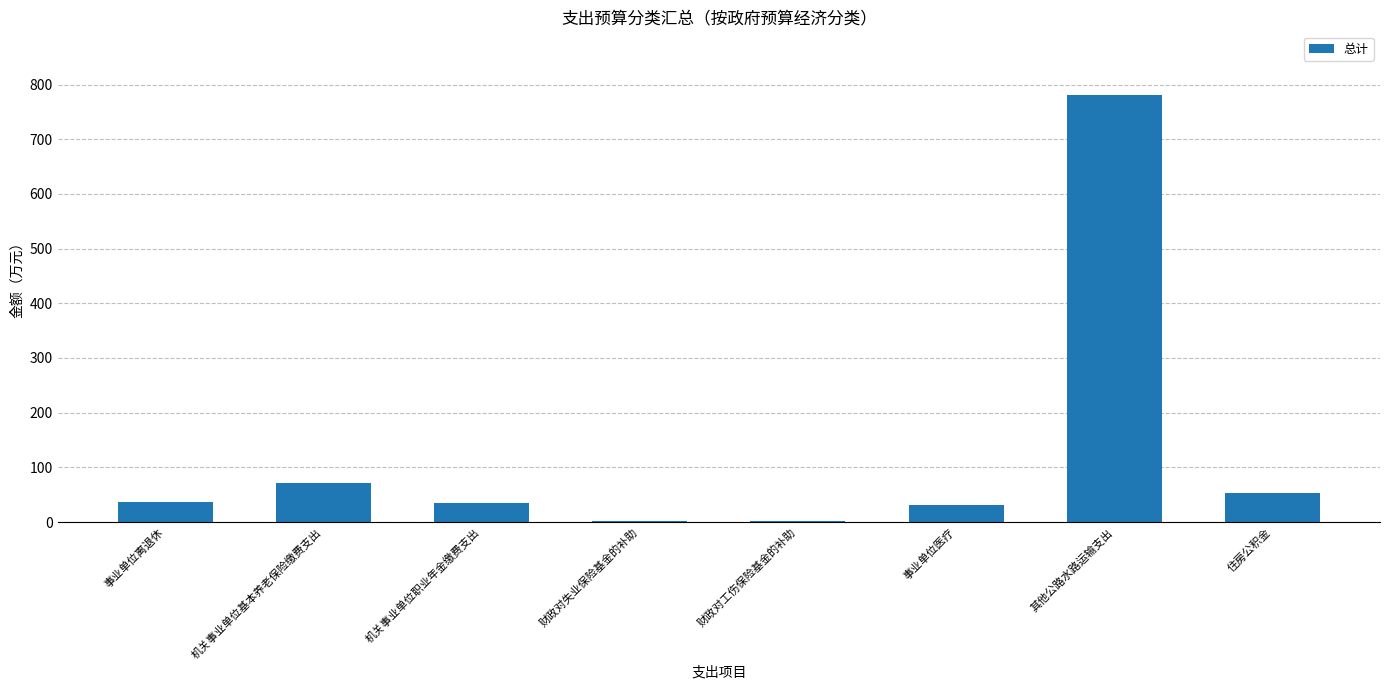

What is the approximate value at 住房公积金?

53.5